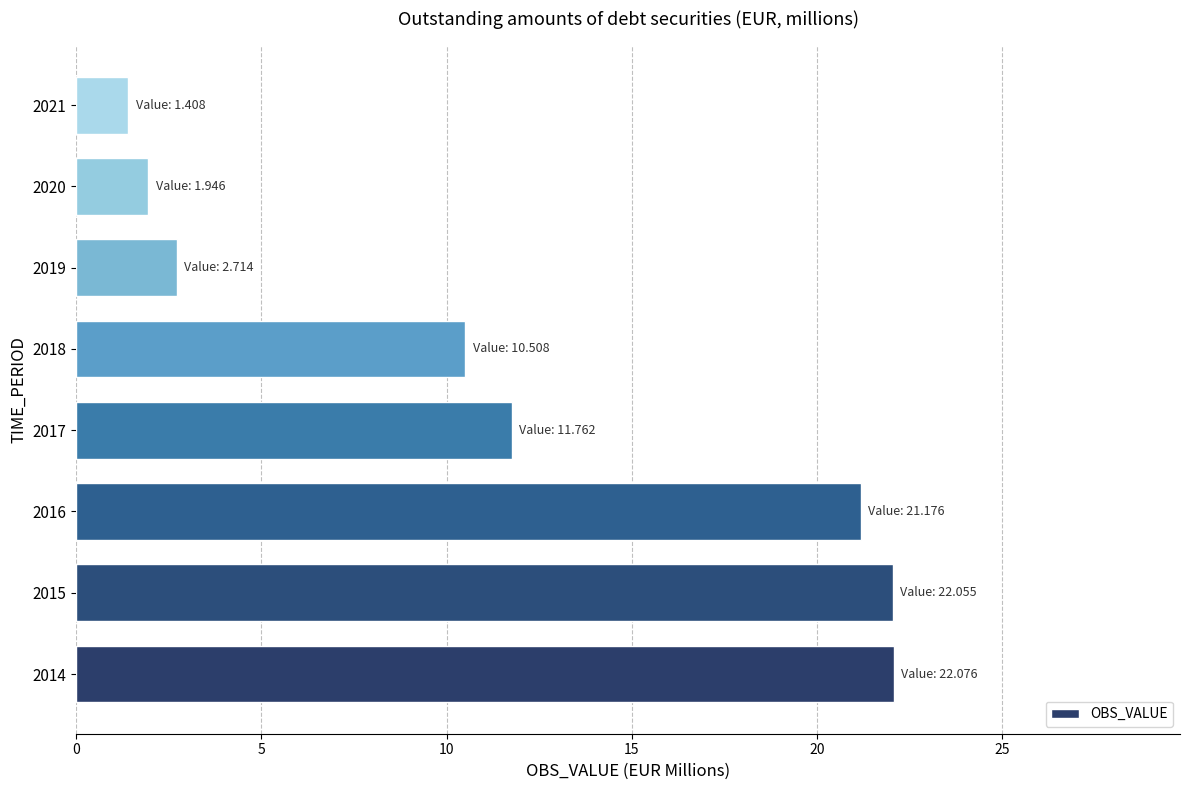

What is the difference between the second highest and minimum values?

20.6